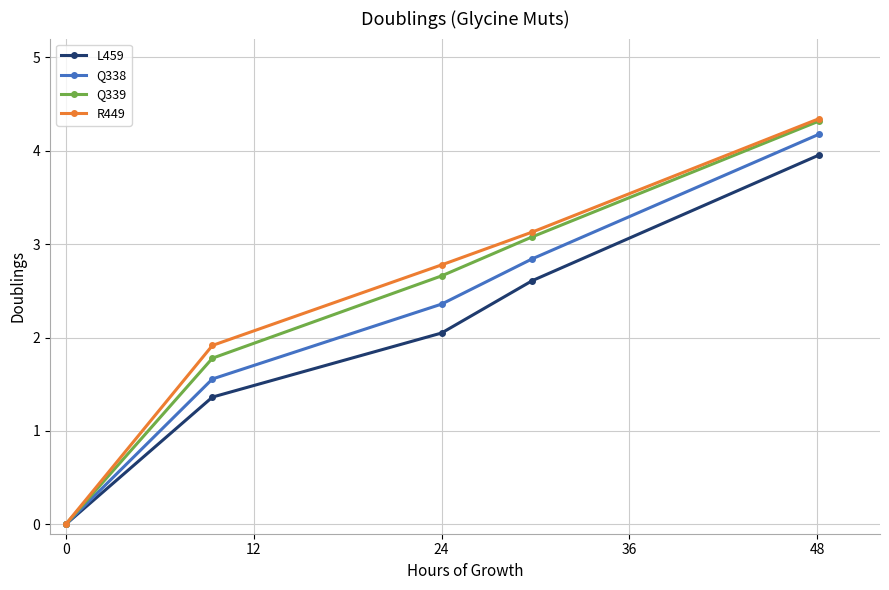

What is the value of the R449 point at the 2nd from the left?

1.9